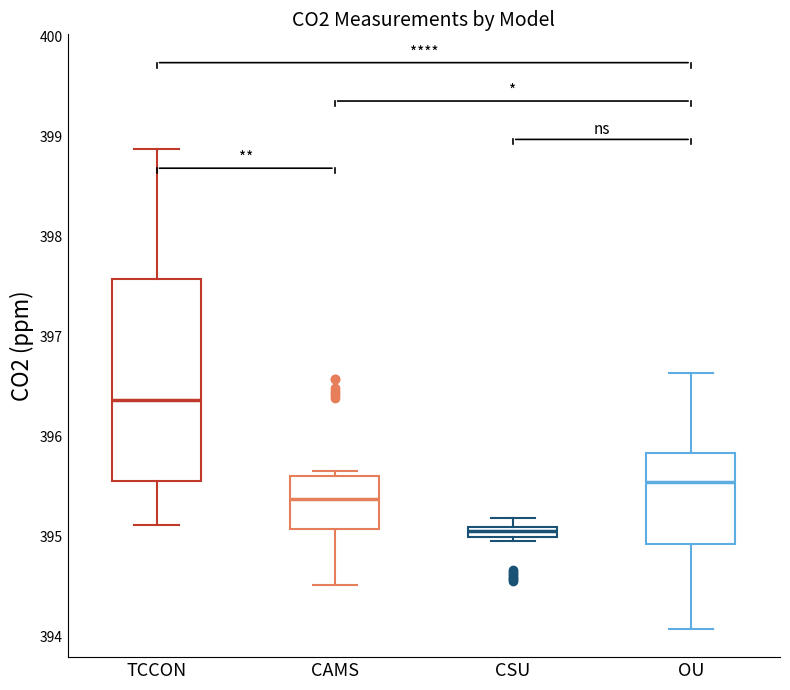

Where is the upper edge of the box for CSU on the y-axis? The values are not printed on the chart, so give them approximately, as read against the axis.

395.1